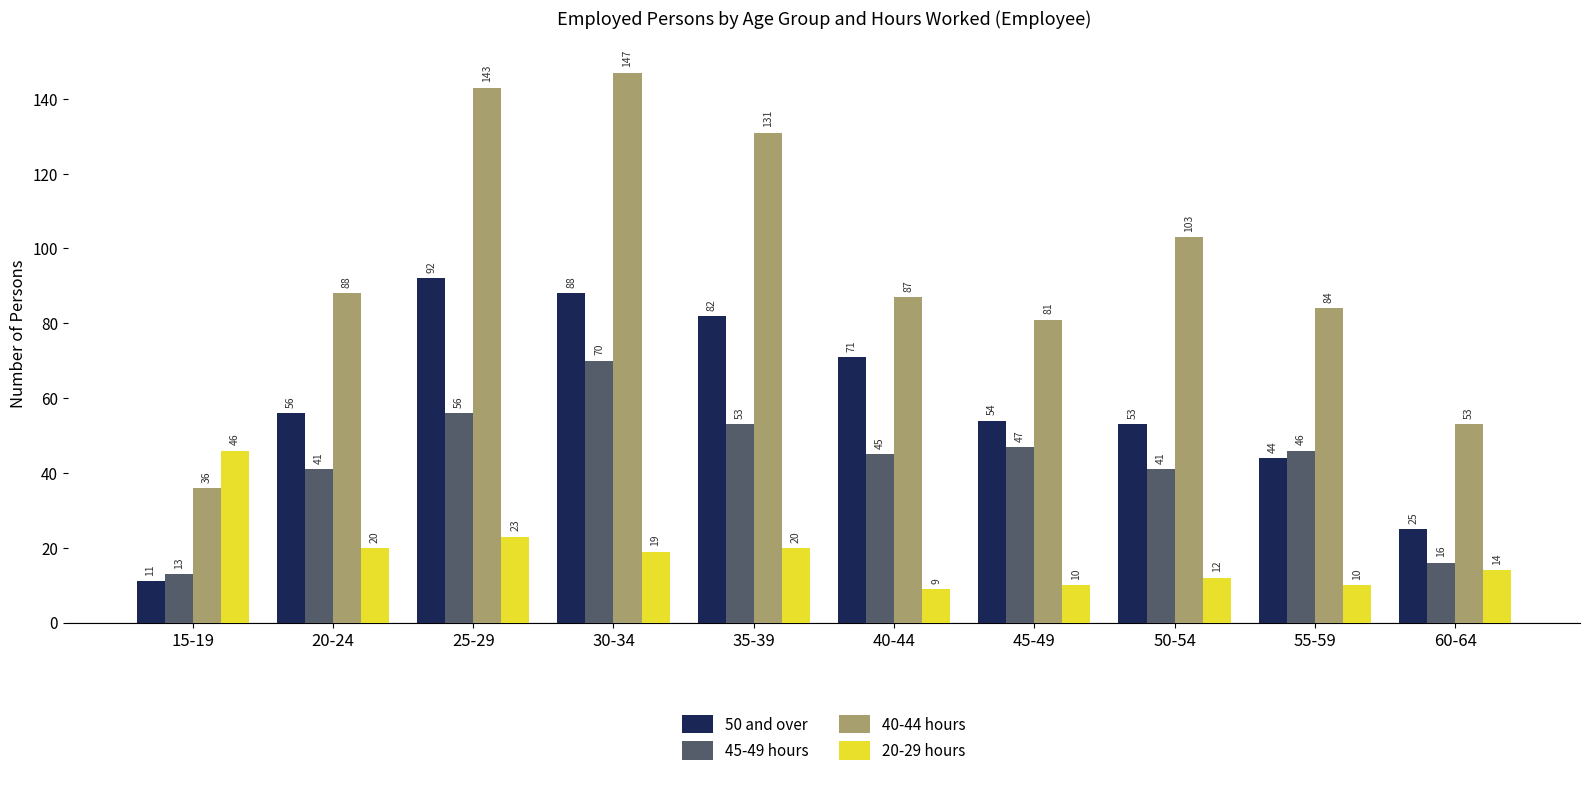

Is it true that 45-49 hours equals 66 at 45-49?

False